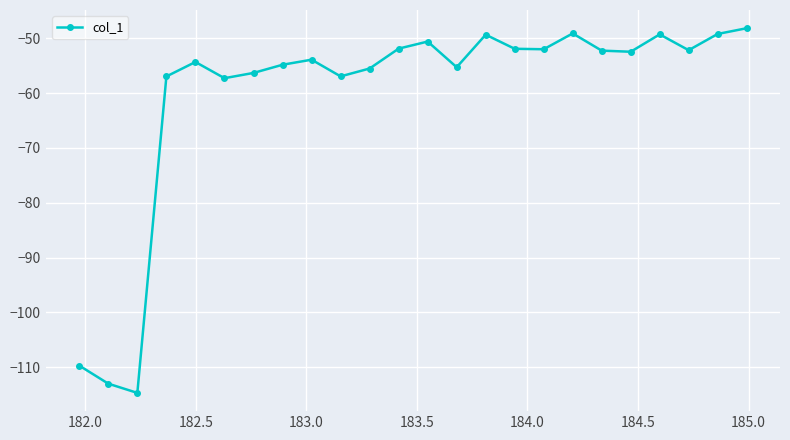

What is the value of the 19th point from the left?

-52.2